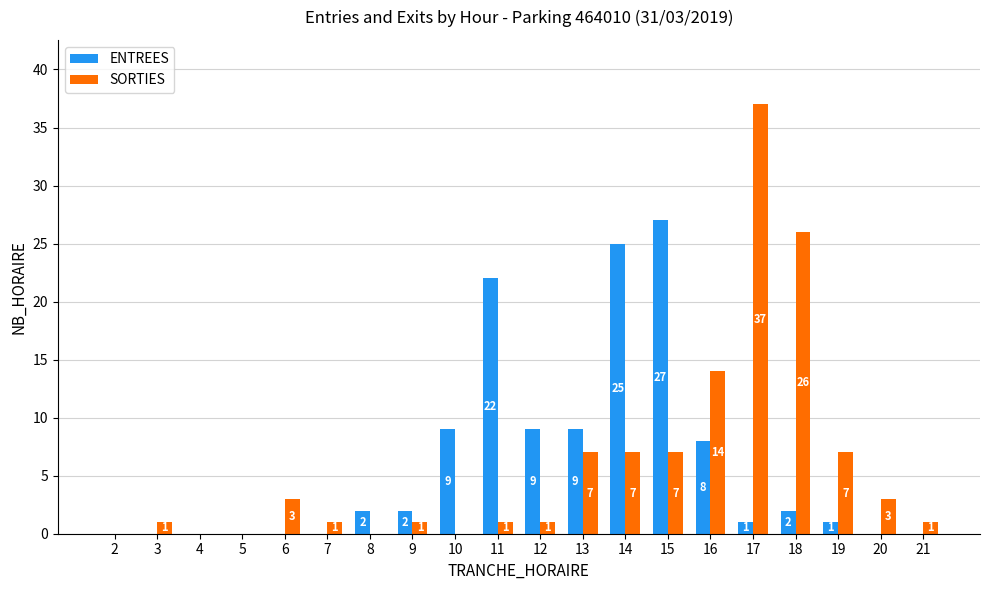

What is the total value across all series at 9?

3